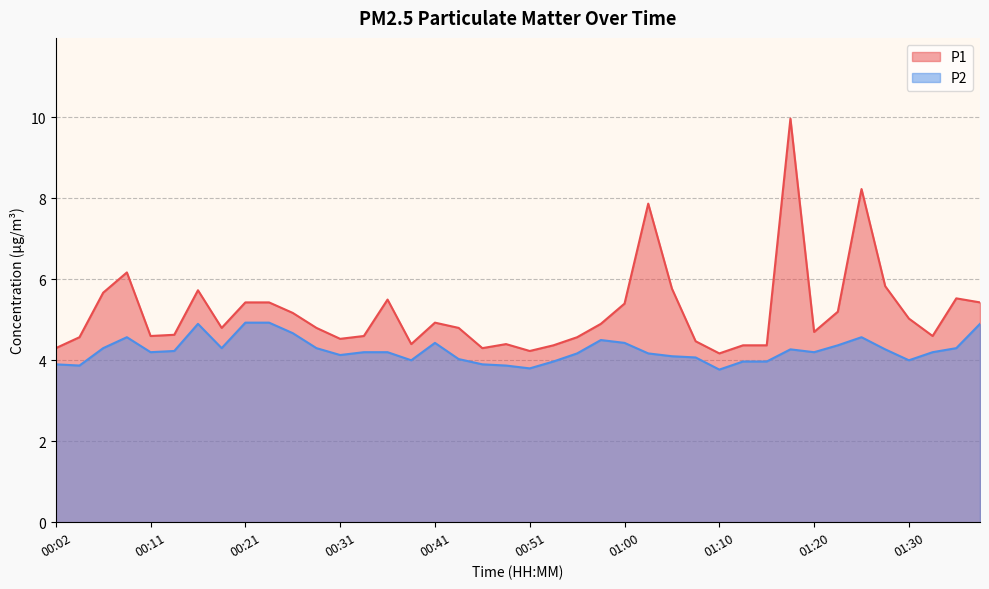

Reading right to left, transcribe all the data shown in this chart.

P1: 5.4	5.5	4.6	5.0	5.8	8.2	5.2	4.7	10.0	4.4	4.4	4.2	4.5	5.8	7.9	5.4	4.9	4.6	4.4	4.2	4.4	4.3	4.8	4.9	4.4	5.5	4.6	4.5	4.8	5.2	5.4	5.4	4.8	5.7	4.6	4.6	6.2	5.7	4.6	4.3
P2: 4.9	4.3	4.2	4.0	4.3	4.6	4.4	4.2	4.3	4.0	4.0	3.8	4.1	4.1	4.2	4.4	4.5	4.2	4.0	3.8	3.9	3.9	4.0	4.4	4.0	4.2	4.2	4.1	4.3	4.7	4.9	4.9	4.3	4.9	4.2	4.2	4.6	4.3	3.9	3.9